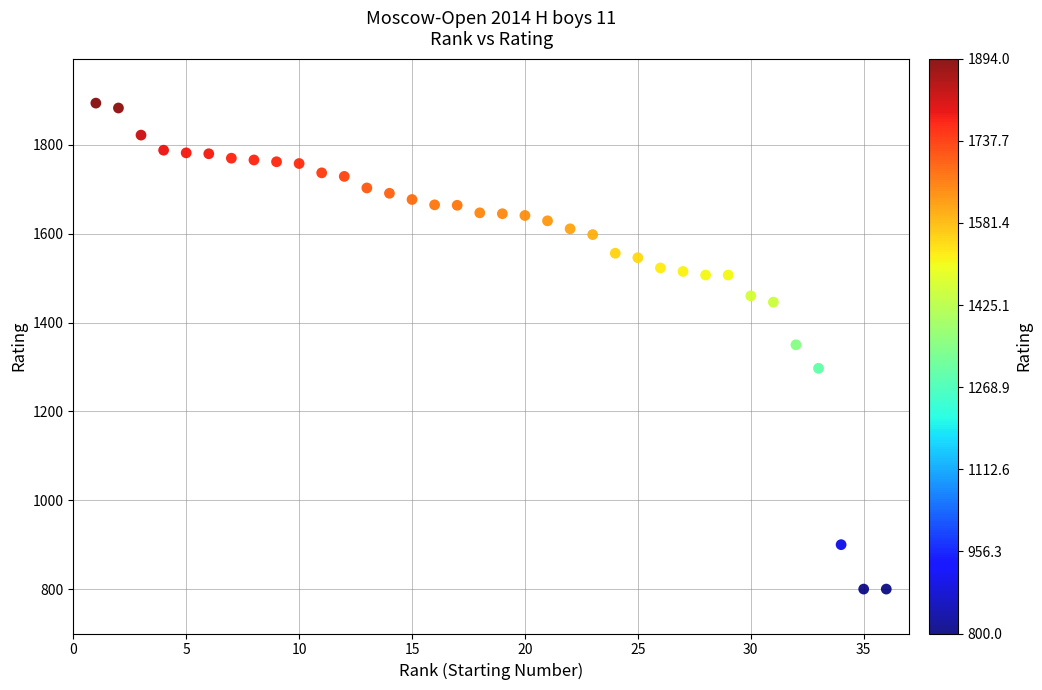

What is the range of Y values (max minus min)?

1094